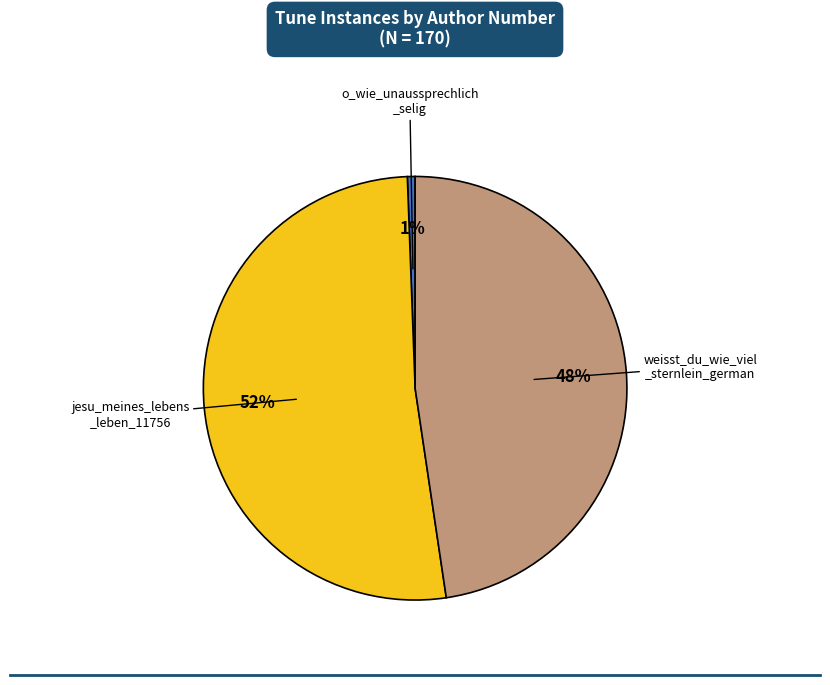

Does any single category account for the majority?

Yes